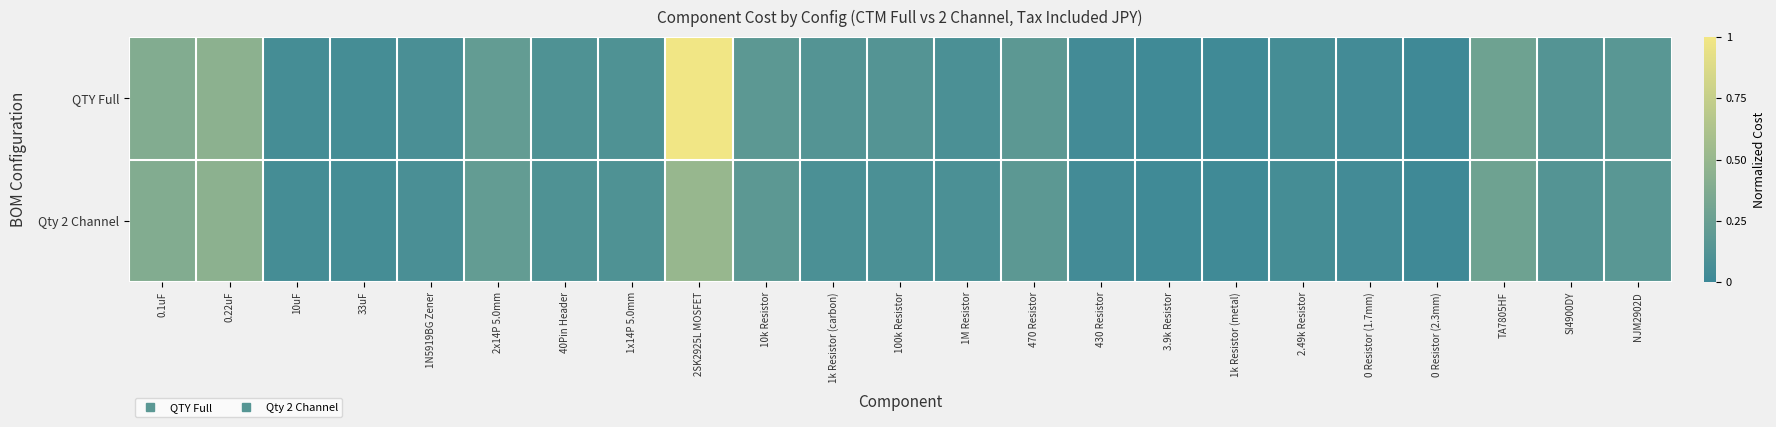

What is the maximum value shown in the chart?

1.0